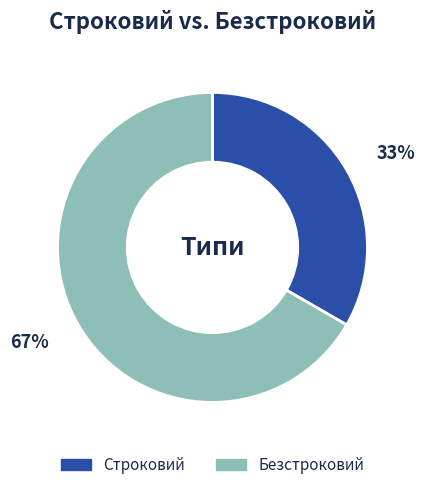

Is there a majority slice in this chart?

Yes